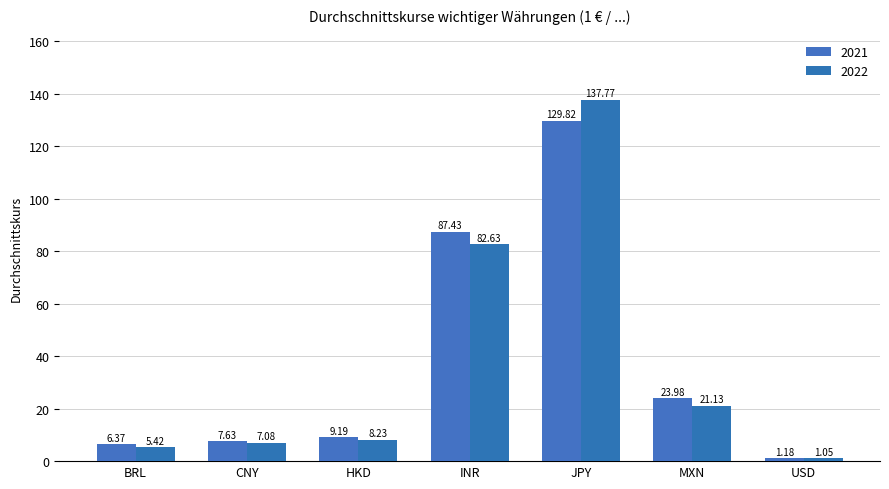

True or false: 2021 has a value of 5.9 at HKD.

False